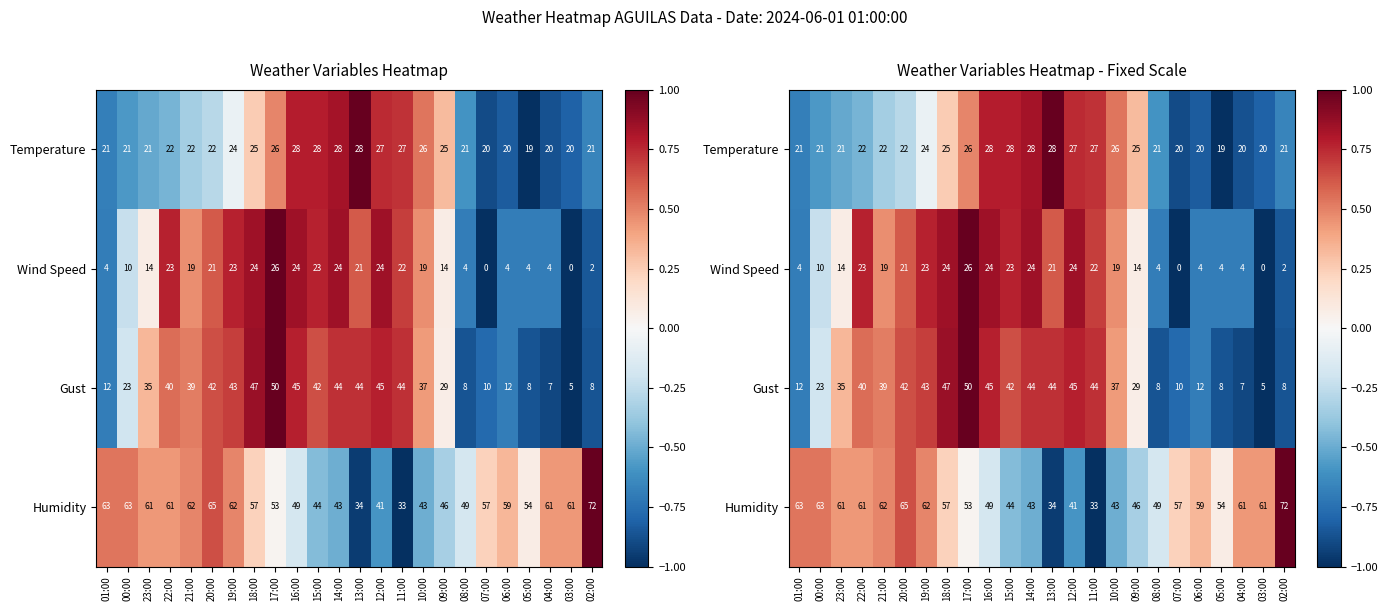

Rank the categories by Temperature value from lowest to highest.

05:00, 07:00, 04:00, 06:00, 03:00, 01:00, 02:00, 08:00, 00:00, 23:00, 22:00, 21:00, 20:00, 19:00, 18:00, 09:00, 17:00, 10:00, 11:00, 12:00, 16:00, 15:00, 14:00, 13:00